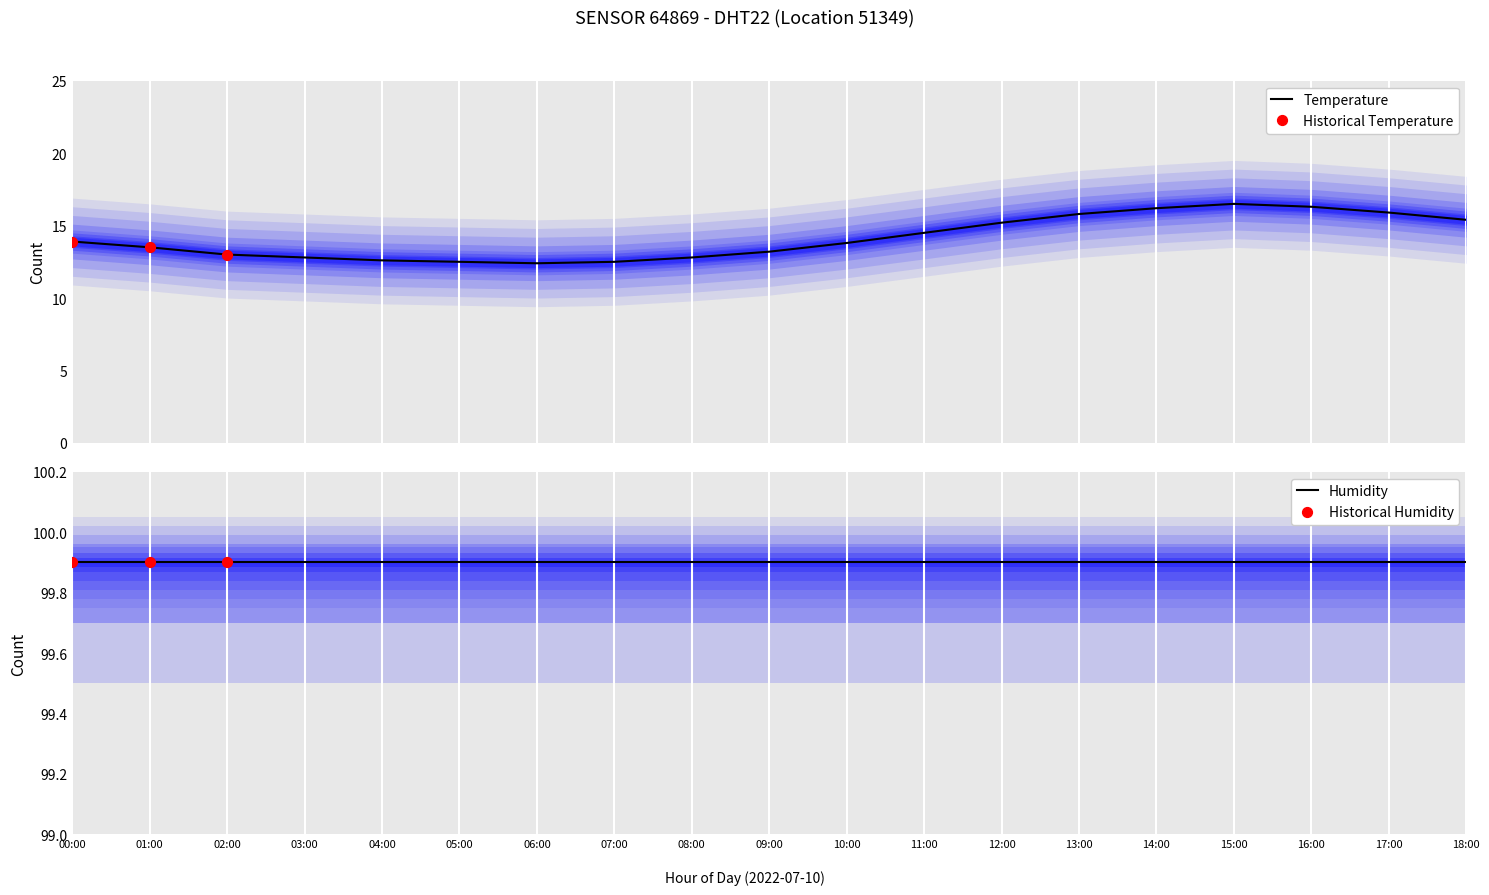

Approximately how many times larger is the value at 05:00 compared to 15:00?

0.8